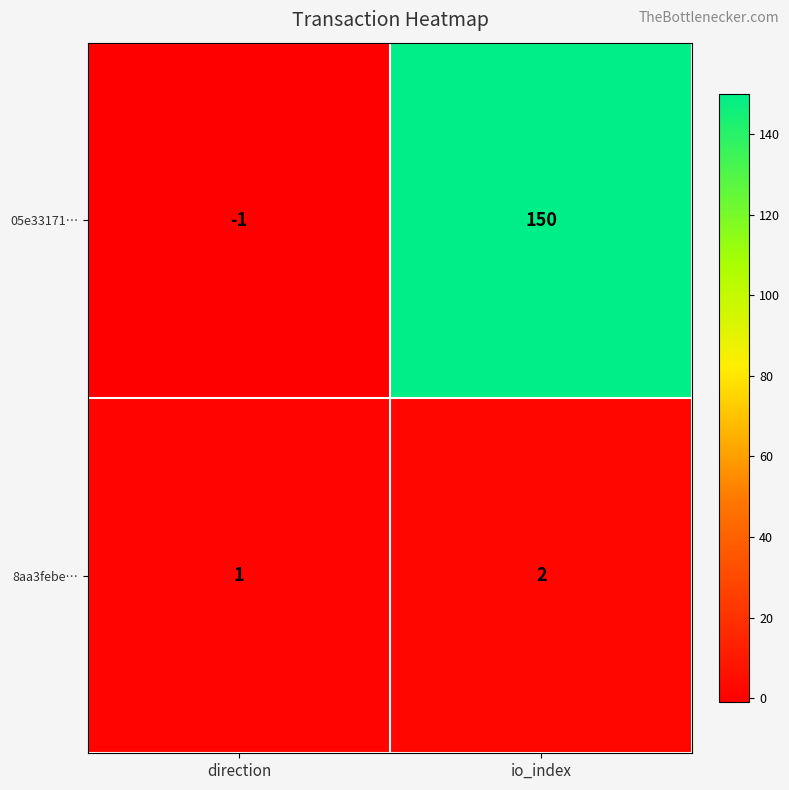

Is it true that 8aa3febe… equals 2 at io_index?

True